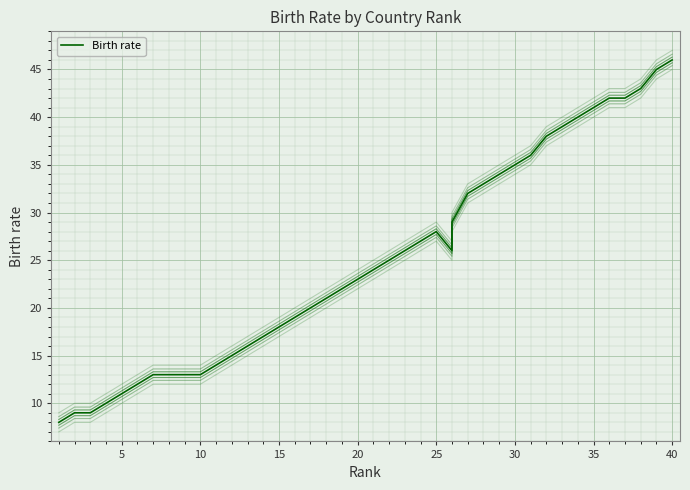

How many categories are shown in the chart?

40